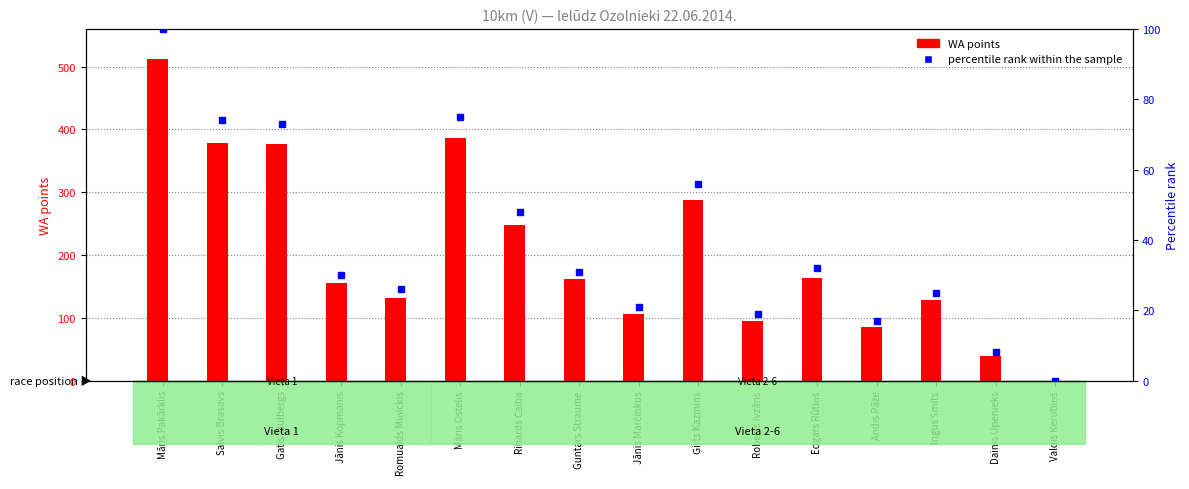

Reading left to right, extract all data points from this chart.

WA points: Māris Pakārklis=512	Salvis Brasavs=379	Gatis Štulbergs=376	Jānis Kopmanis=156	Romualds Miņickis=132	Māris Ostelis=386	Rihards Čaiba=247	Guntars Straume=161	Jānis Marčinkus=106	Ģirts Kazmins=287	Roberts Ivzāns=95	Edgars Rūtiņš=163	Andis Pāže=86	Ingus Šmits=128	Dainis Upenieks=39	Valdis Ķerubiņš=0
percentile rank within the sample: Māris Pakārklis=100	Salvis Brasavs=74	Gatis Štulbergs=73	Jānis Kopmanis=30	Romualds Miņickis=26	Māris Ostelis=75	Rihards Čaiba=48	Guntars Straume=31	Jānis Marčinkus=21	Ģirts Kazmins=56	Roberts Ivzāns=19	Edgars Rūtiņš=32	Andis Pāže=17	Ingus Šmits=25	Dainis Upenieks=8	Valdis Ķerubiņš=0